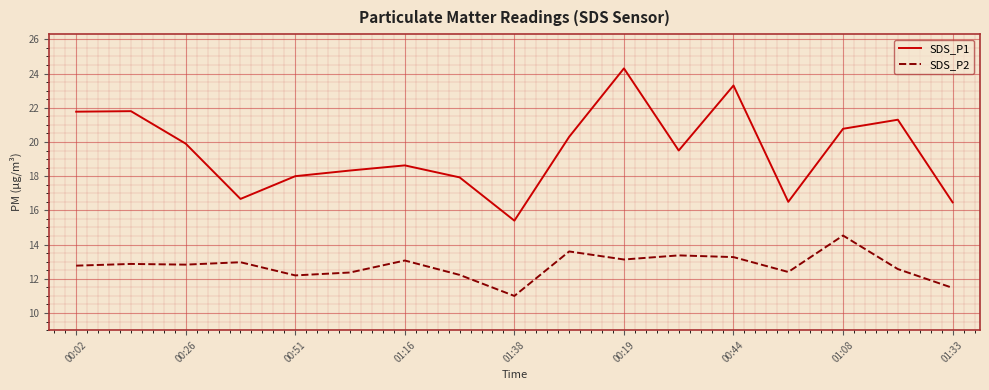

Rank the series by their maximum value, from lowest to highest.

SDS_P2, SDS_P1